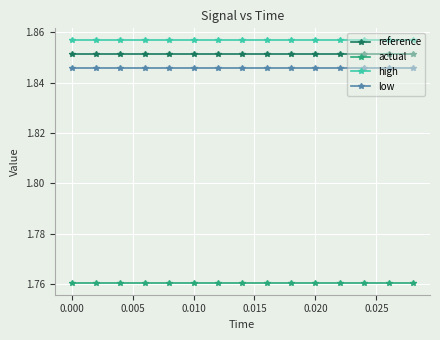

True or false: high and actual cross at least once.

False